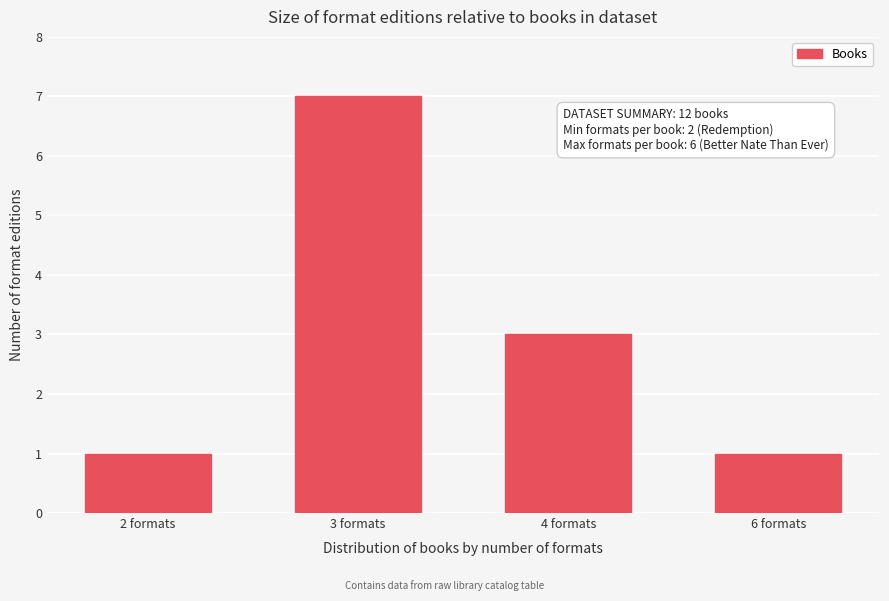

Reading left to right, extract all data points from this chart.

1	7	3	1